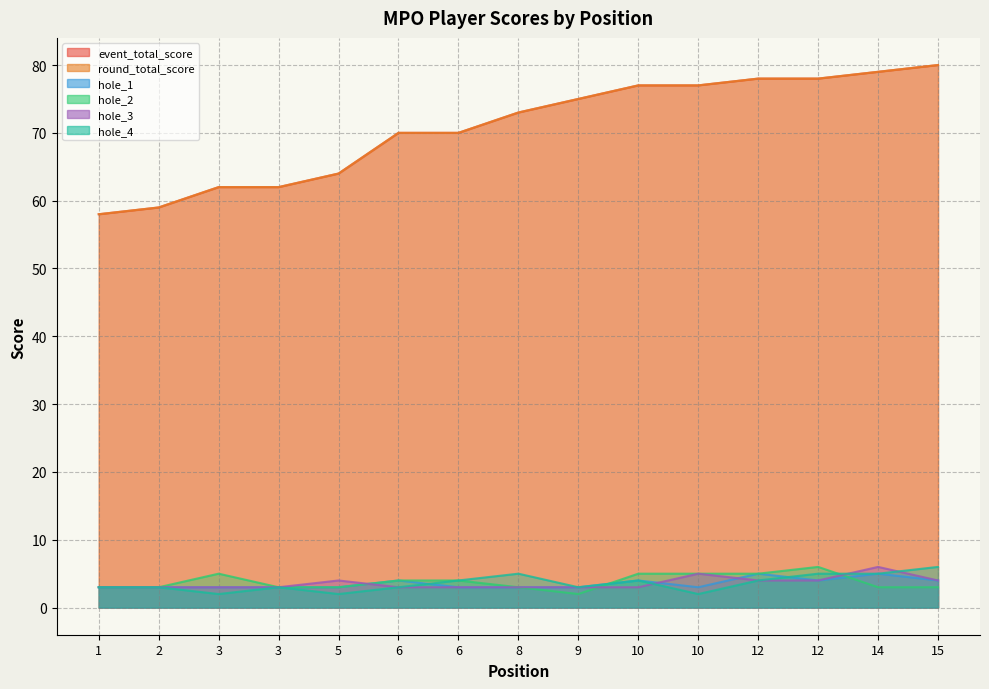

Which series has the largest range (max minus min)?

event_total_score